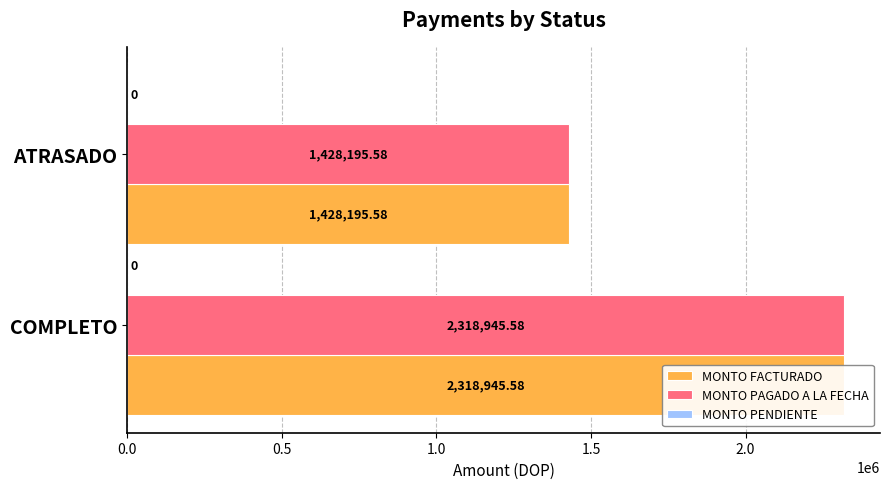

The value of MONTO FACTURADO at COMPLETO is 2318945.6. True or false?

True